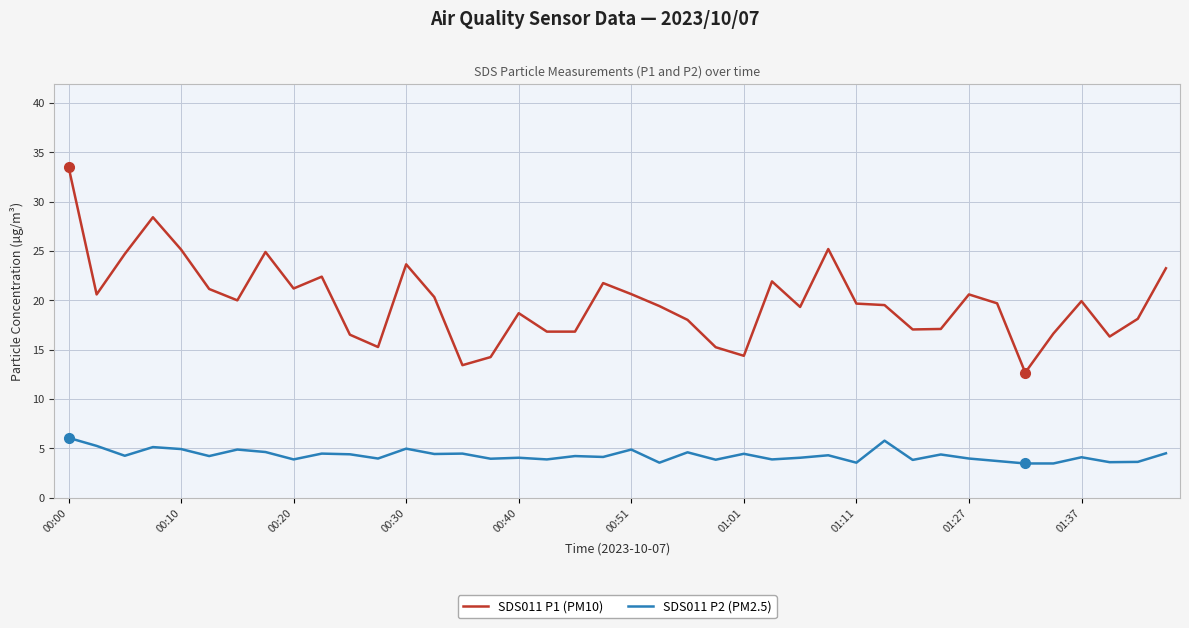

Rank the series by their average value, from highest to lowest.

SDS011 P1 (PM10), SDS011 P2 (PM2.5)